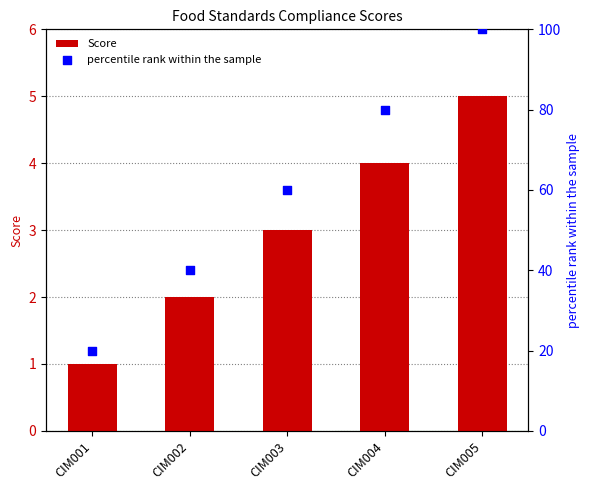

At how many categories does at least one series exceed 24?

4